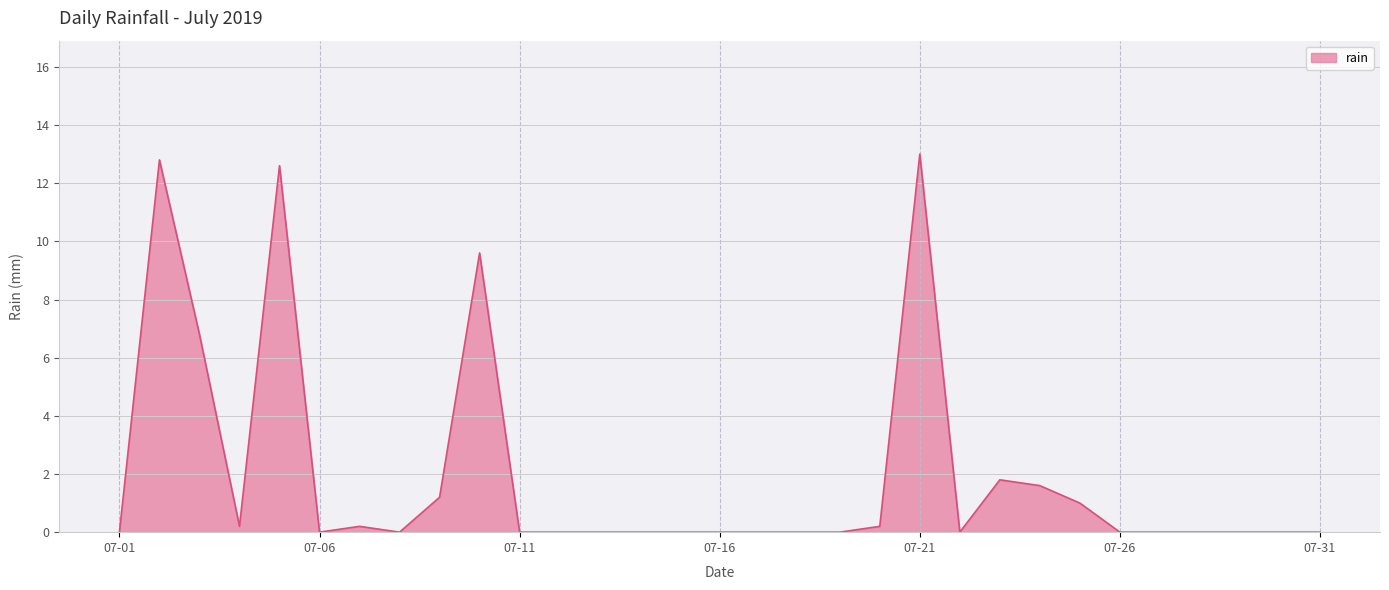

Does the chart display data point markers on the line(s)?

No